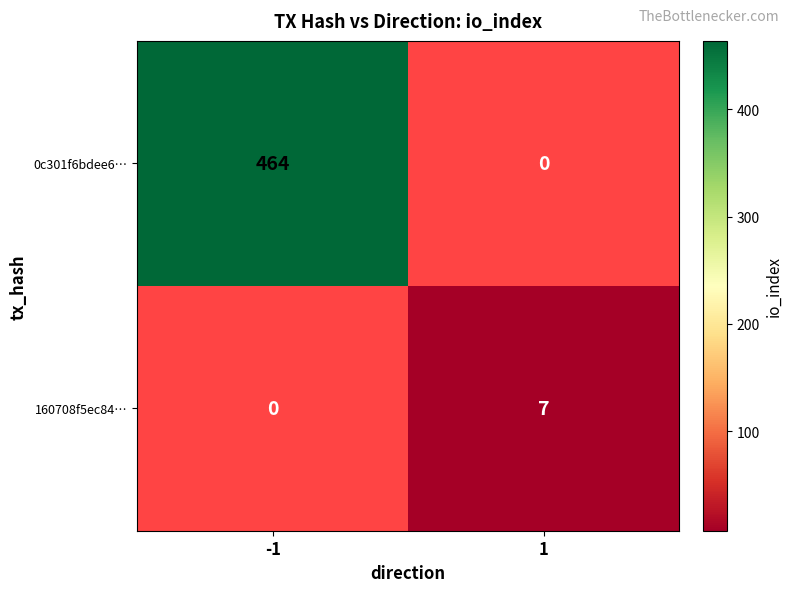

Is the value of 0c301f6bdee6… at -1 greater than the value of 160708f5ec84… at 1?

Yes